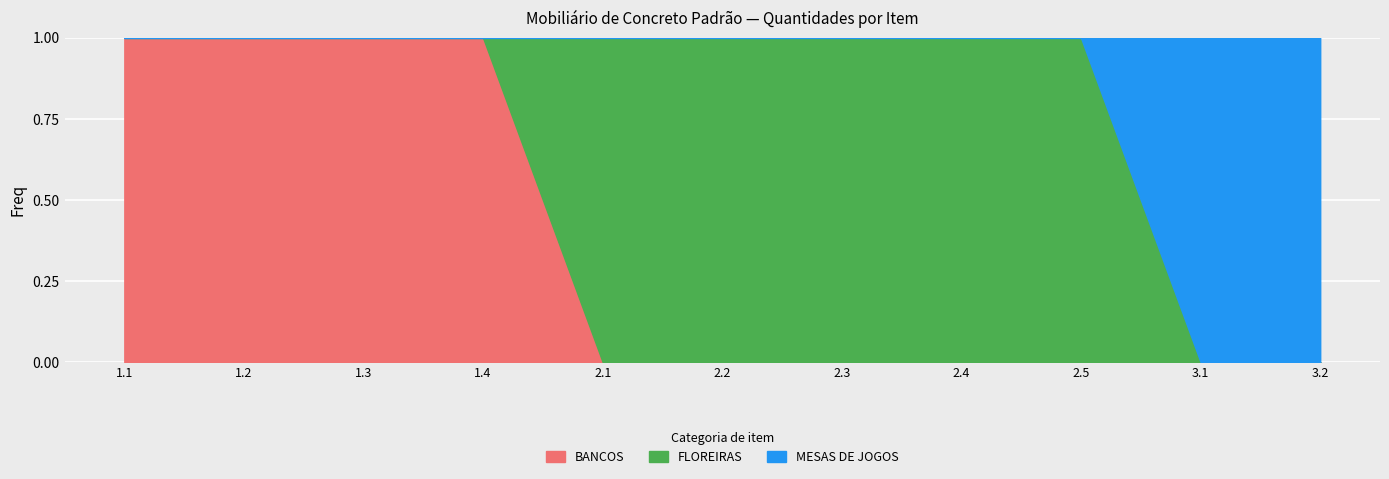

The value of MESAS DE JOGOS at 1.3 is 0. True or false?

True